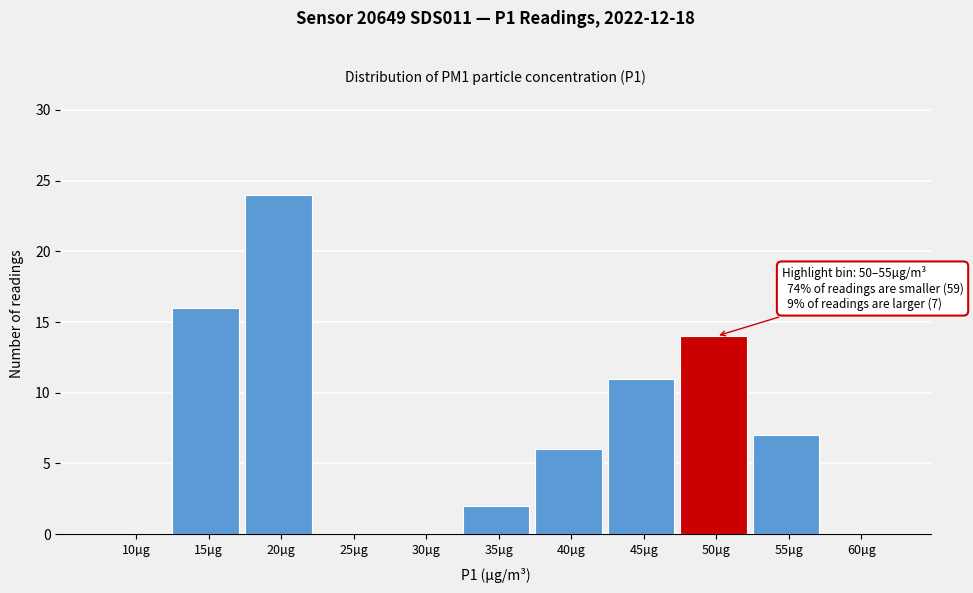

Reading left to right, list all the values displayed in this chart.

10µg=0	15µg=16	20µg=24	25µg=0	30µg=0	35µg=2	40µg=6	45µg=11	50µg=14	55µg=7	60µg=0